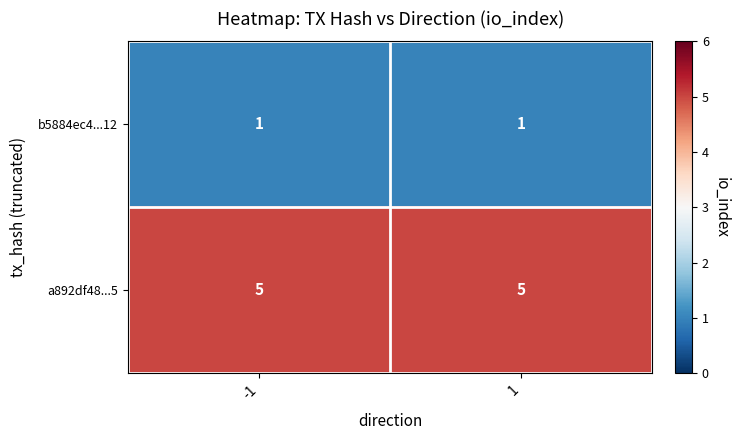

What is the spread (max minus min) of values at -1?

4